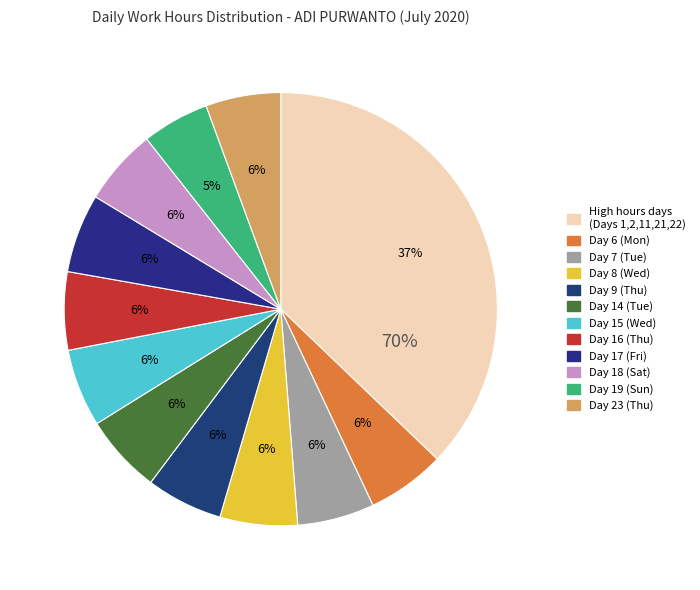

What portion of the pie excludes Day 18?

94.8%